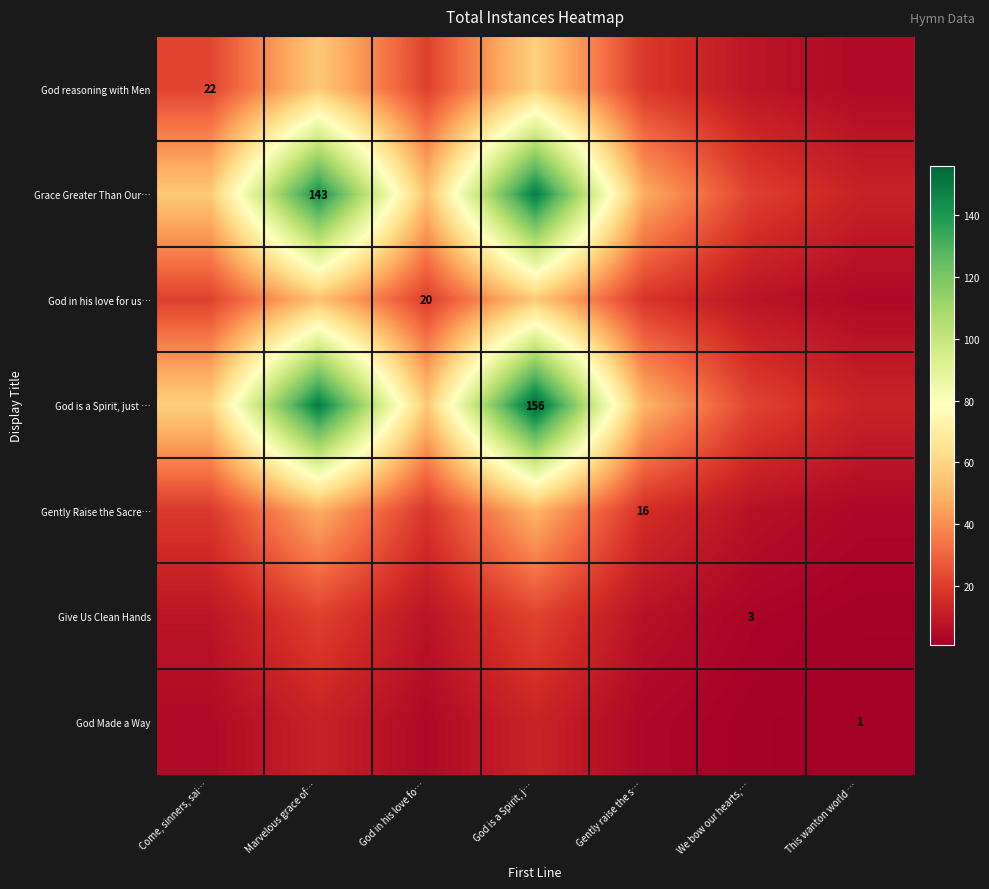

What is the sum of the Gently Raise the Sacre… values at This wanton world … and Come, sinners, sai…?

22.8